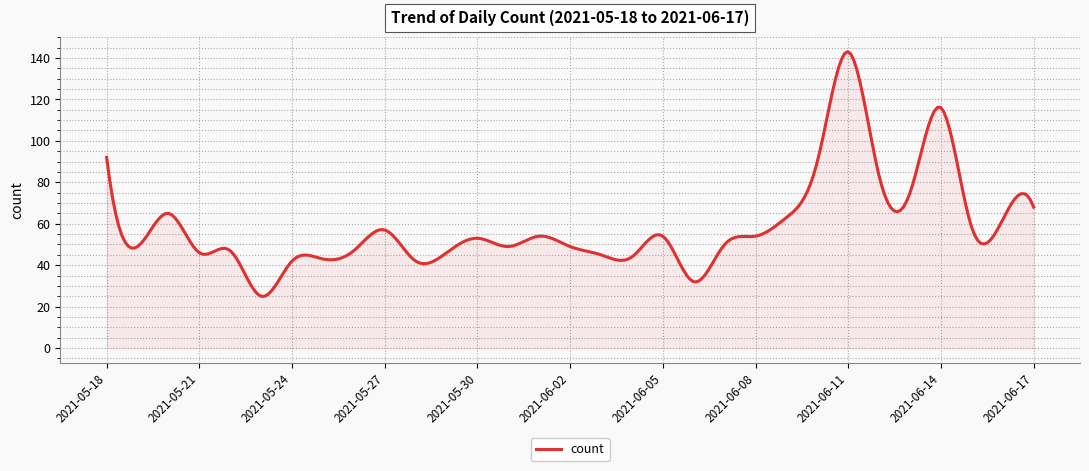

What is the minimum value shown in the chart?

24.9